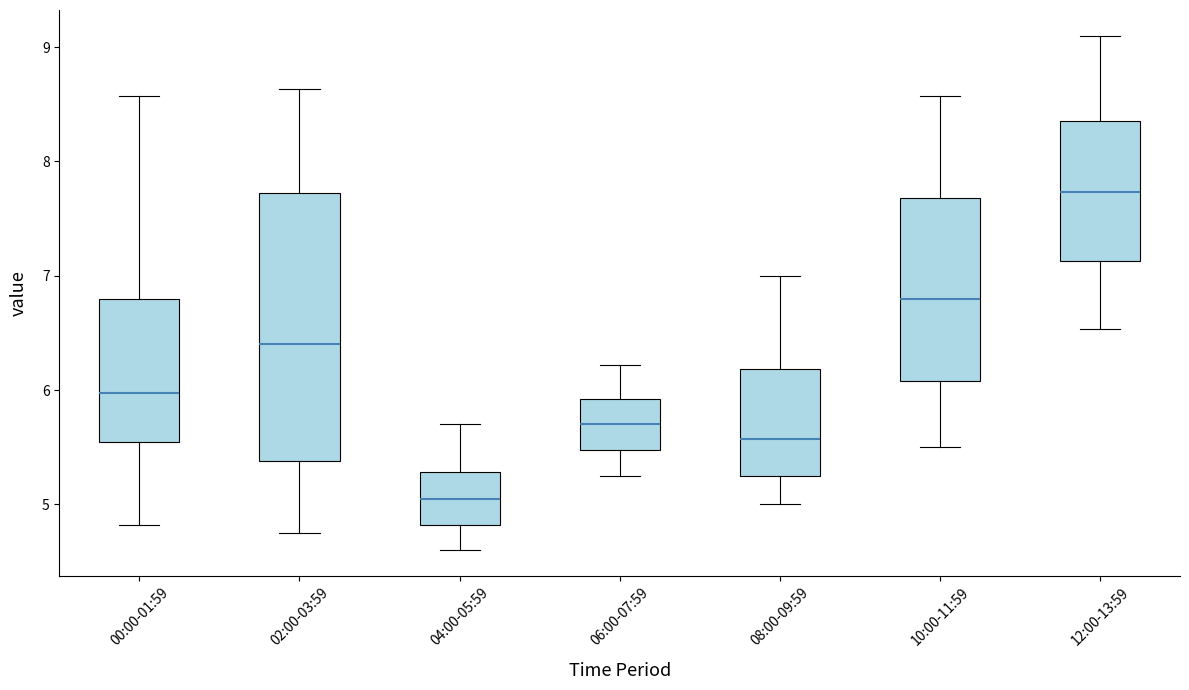

Which box is the tallest, from its lower edge to its upper edge?

02:00-03:59